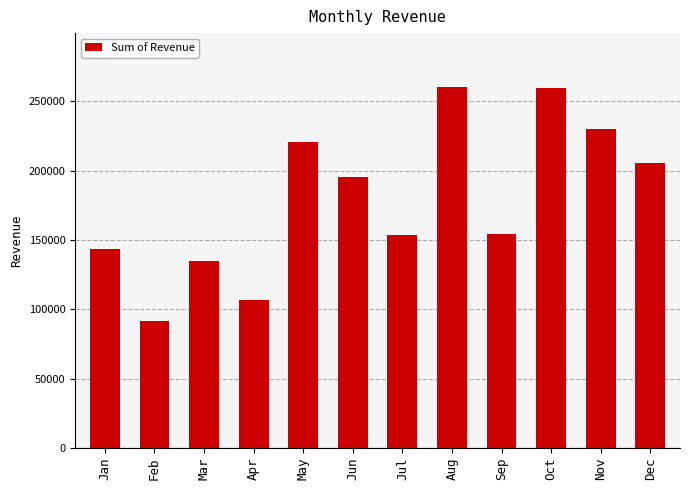

What is the value of the 5th bar from the left?

220757